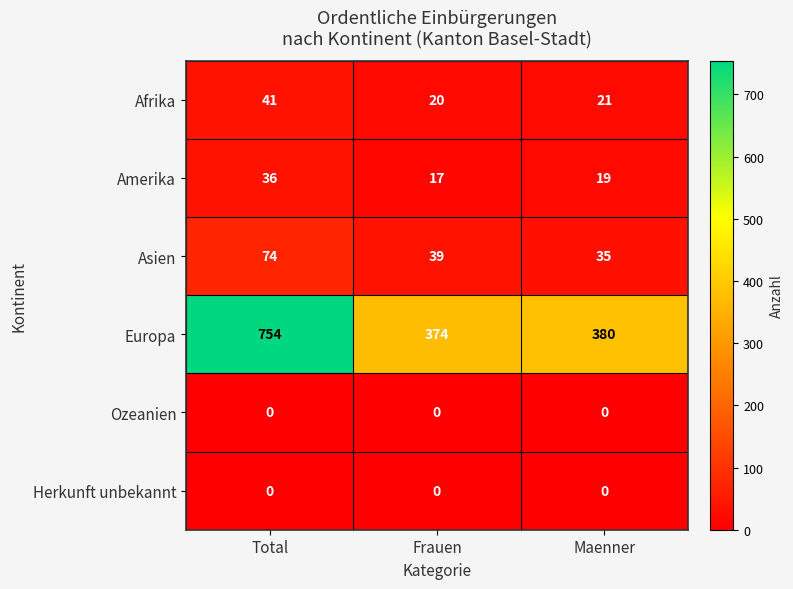

Is it true that Herkunft unbekannt equals 0 at Frauen?

True